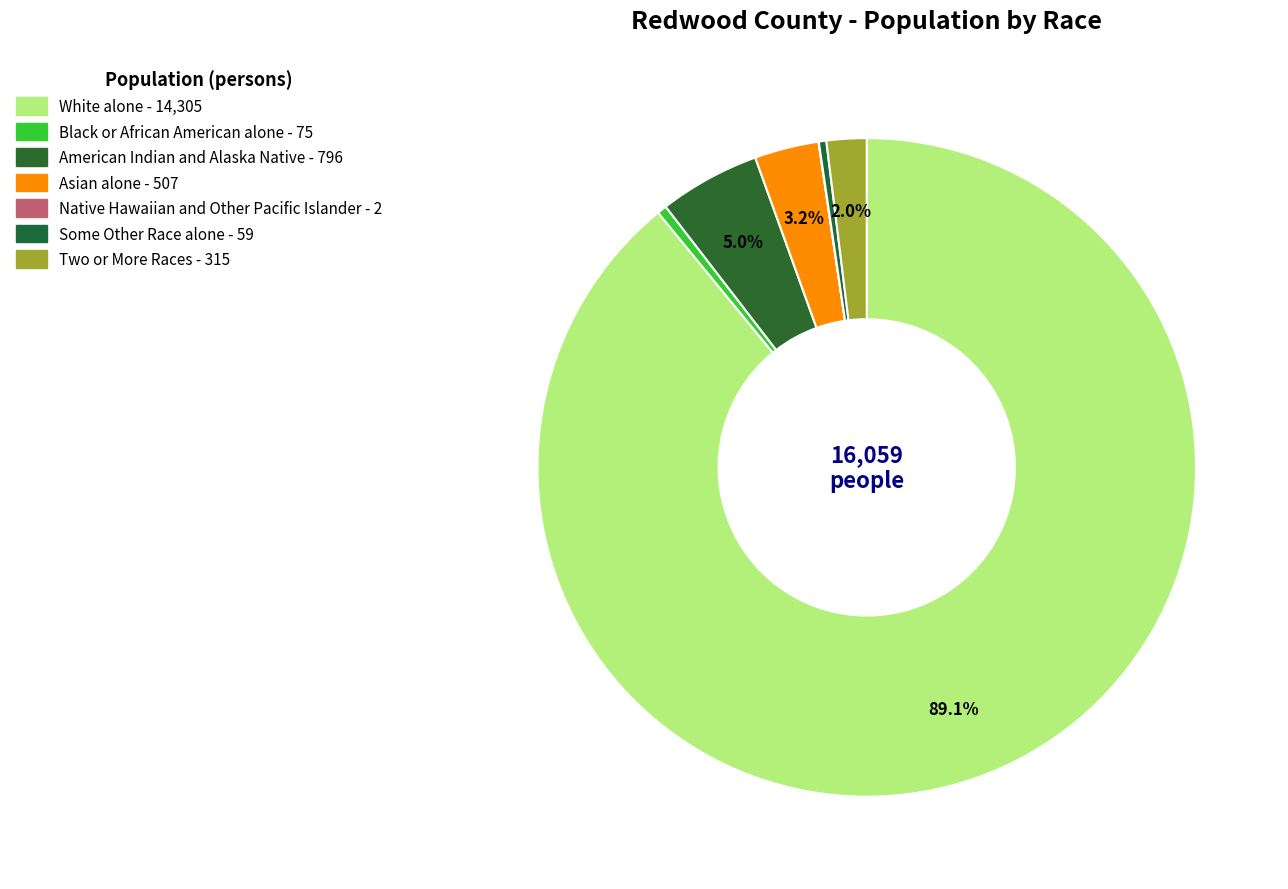

Which has a higher value, White alone or American Indian and Alaska Native?

White alone